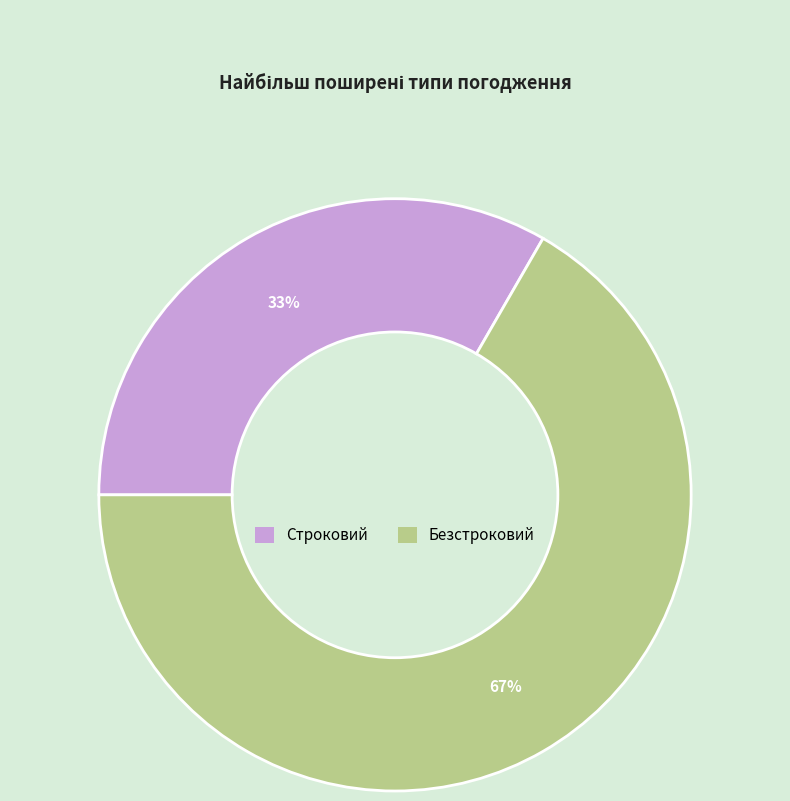

To the nearest percent, what portion does Безстроковий represent?

67%